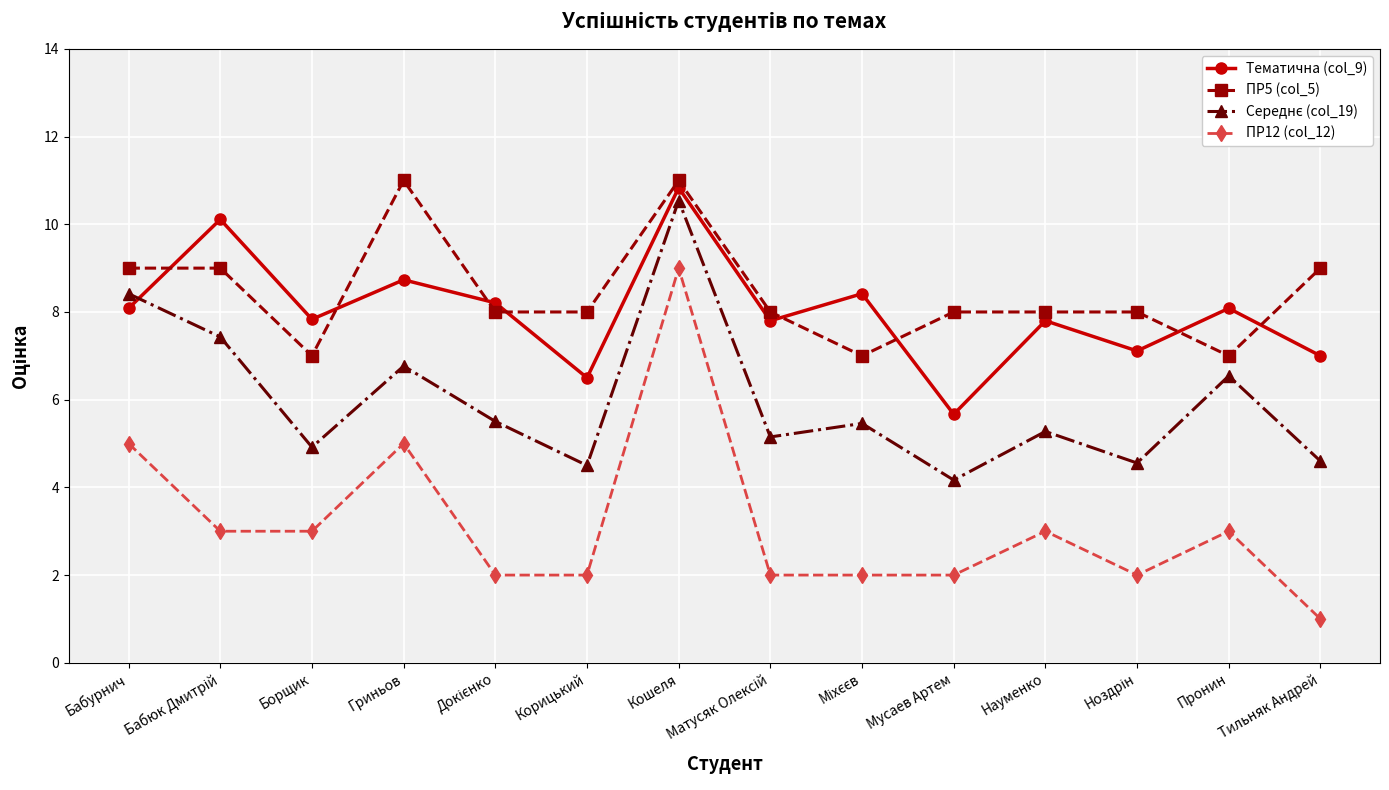

Which series has the largest range (max minus min)?

ПР12 (col_12)